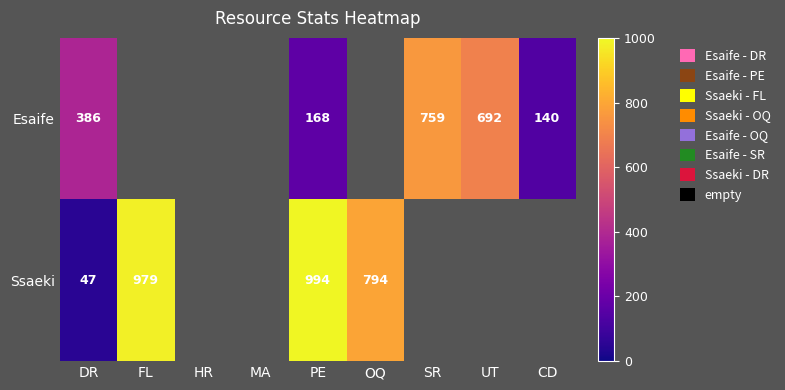

The Ssaeki series shows 1372 at PE. True or false?

False